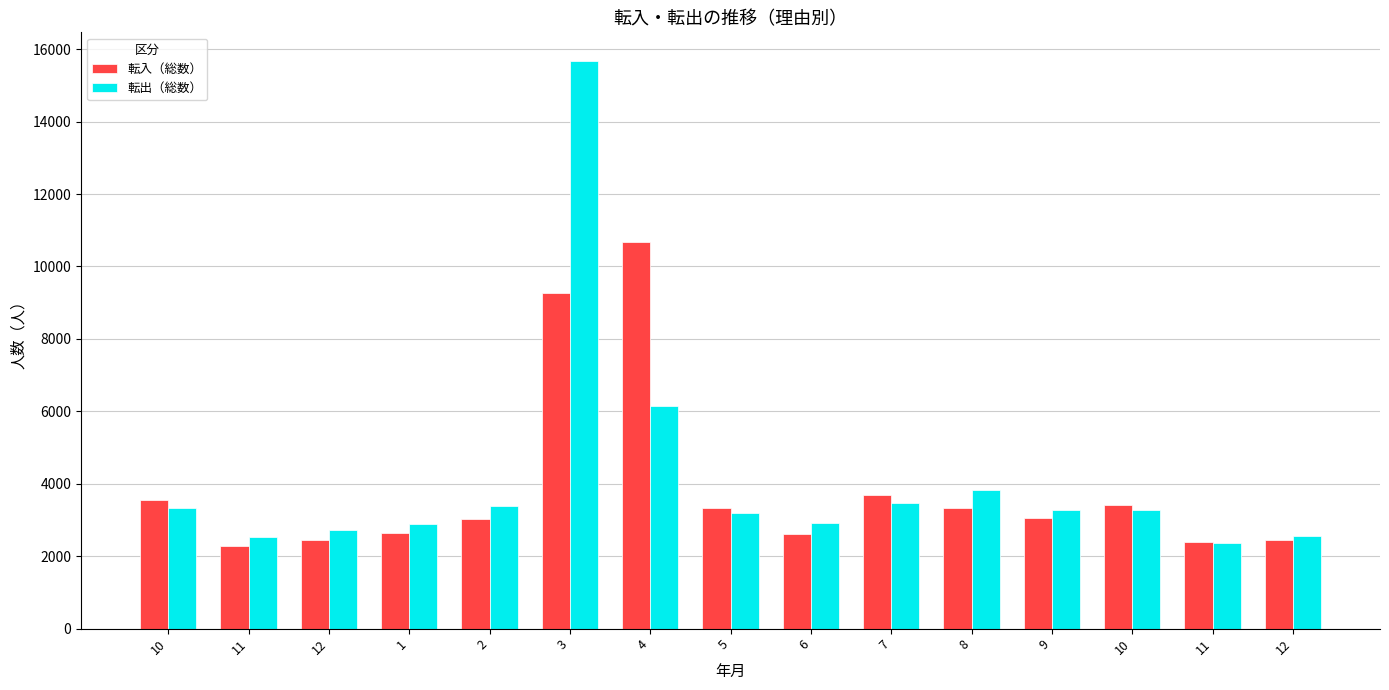

At which category is the sum across all series the highest?

3